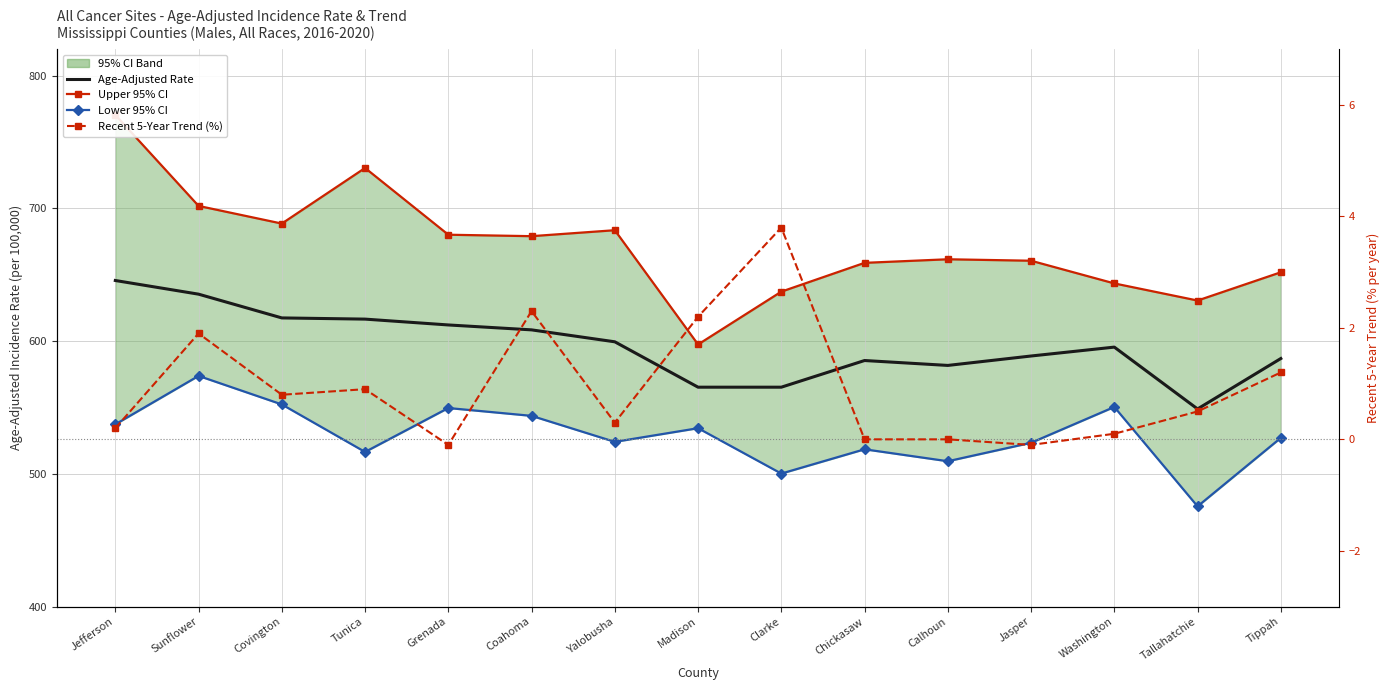

What is the value of the Recent 5-Year Trend (%) point at the 3rd from the left?

0.8